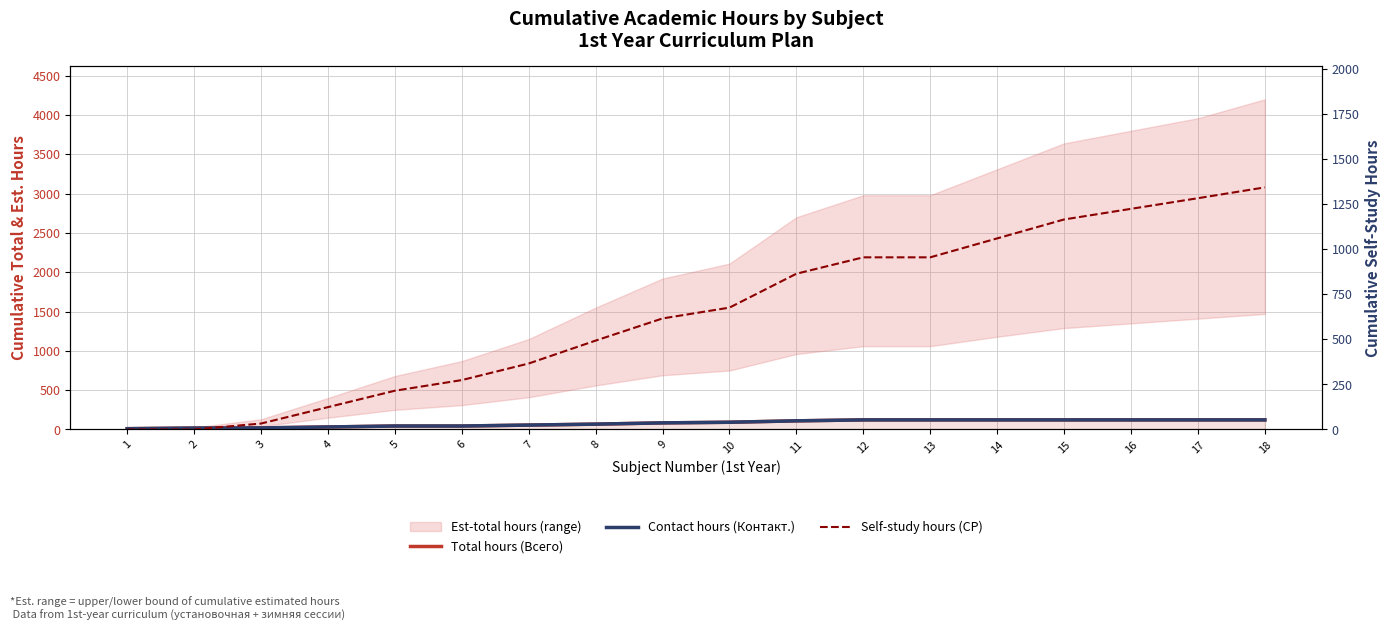

At how many categories does at least one series exceed 457?

11